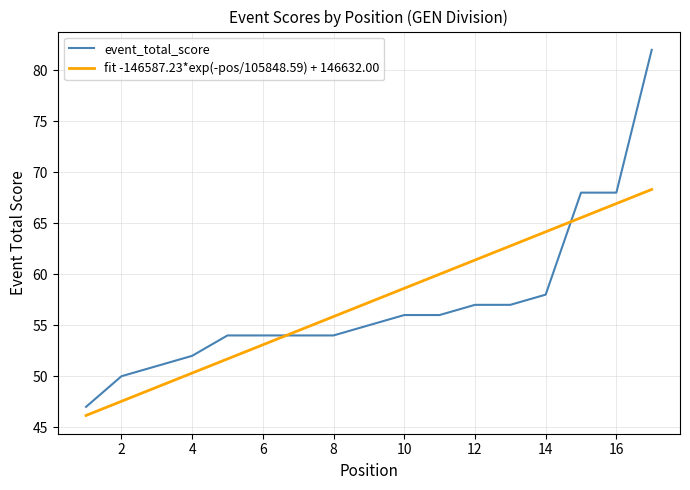

The value of event_total_score at 12 is 57. True or false?

True